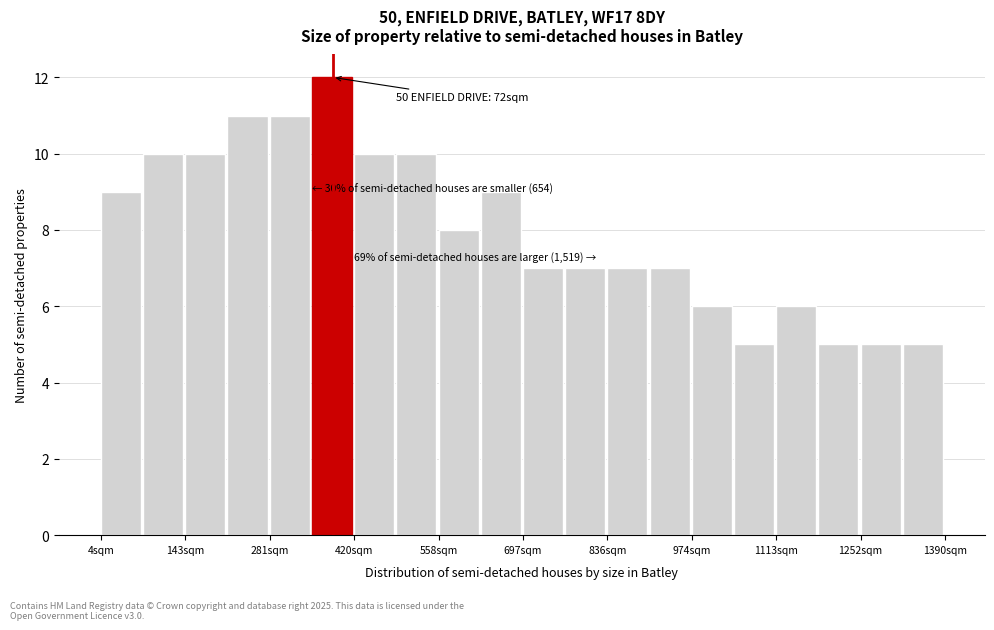

Around what value on the x-axis is the tallest bar? Give the approximate position of its centre, as read against the axis.

380